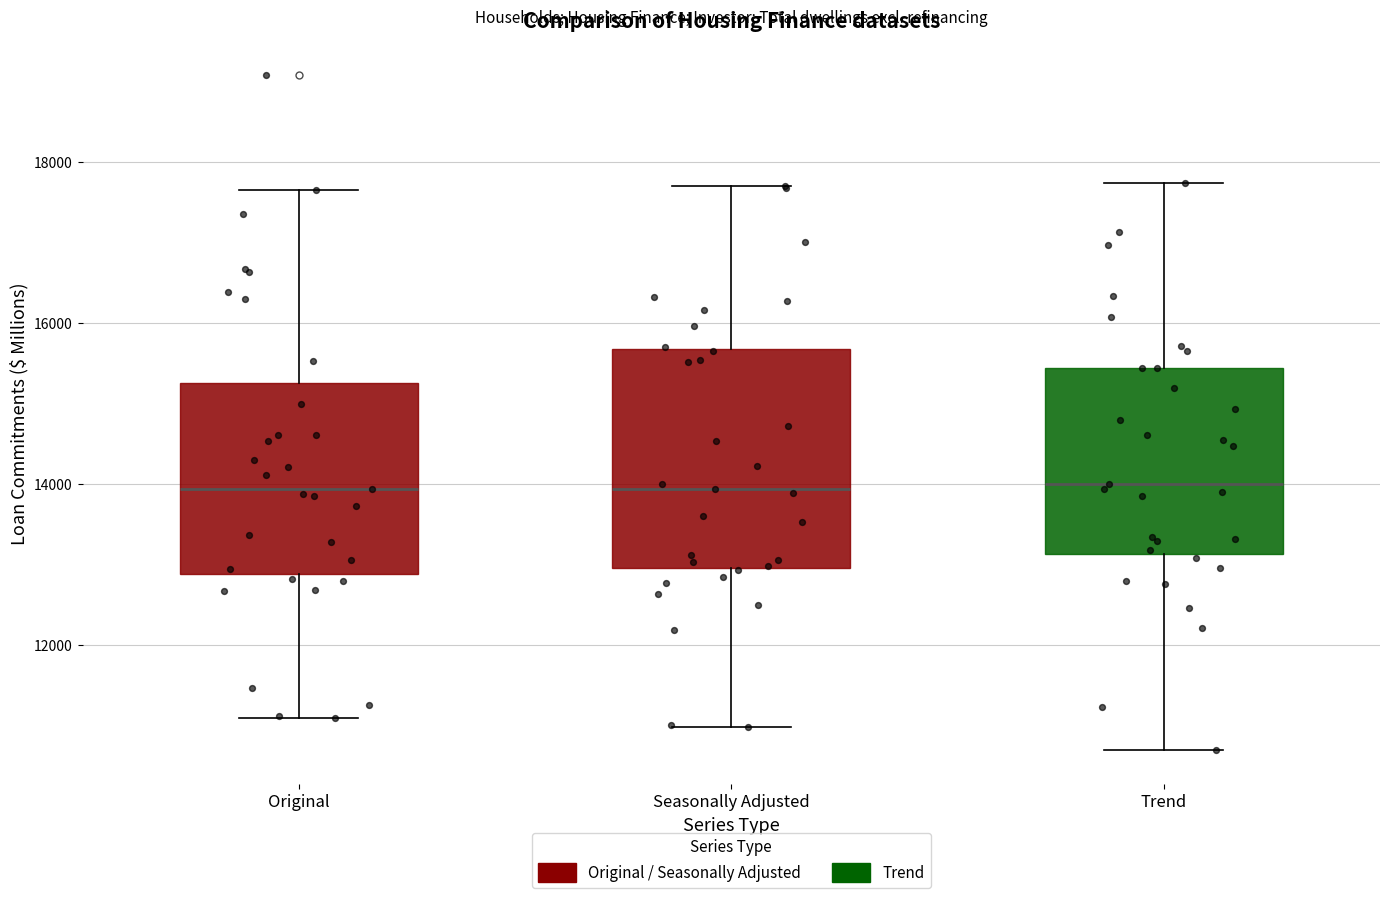

Which box is the tallest, from its lower edge to its upper edge?

Seasonally Adjusted